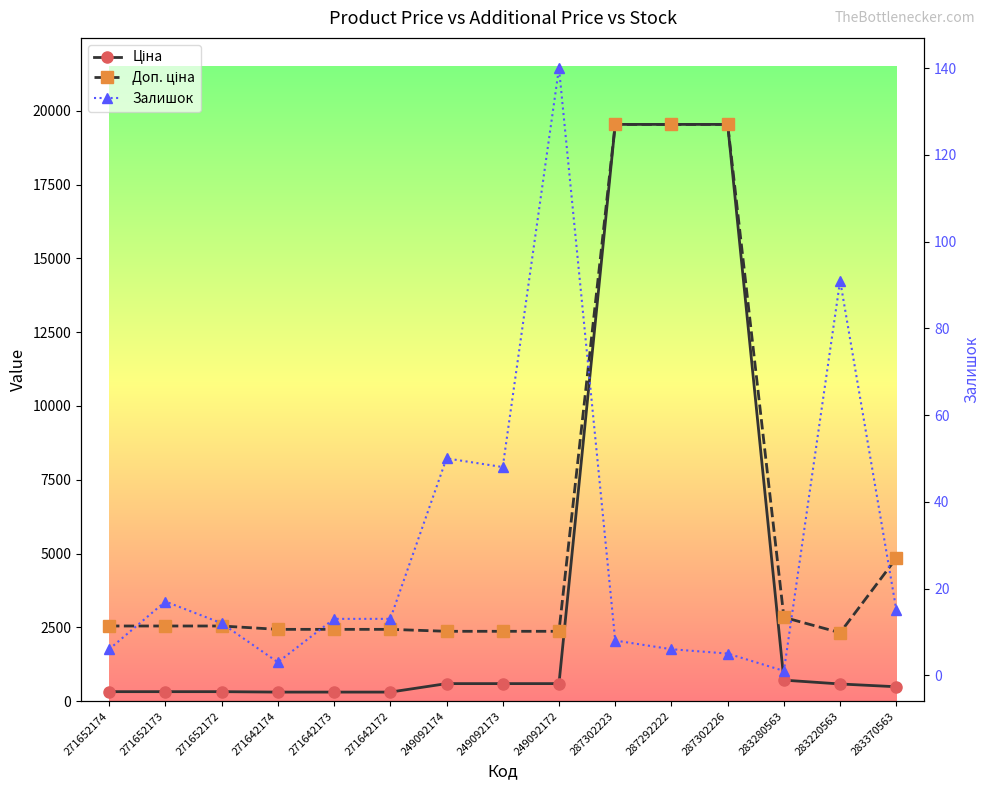

What is the sum of all Доп. ціна values?

90639.2